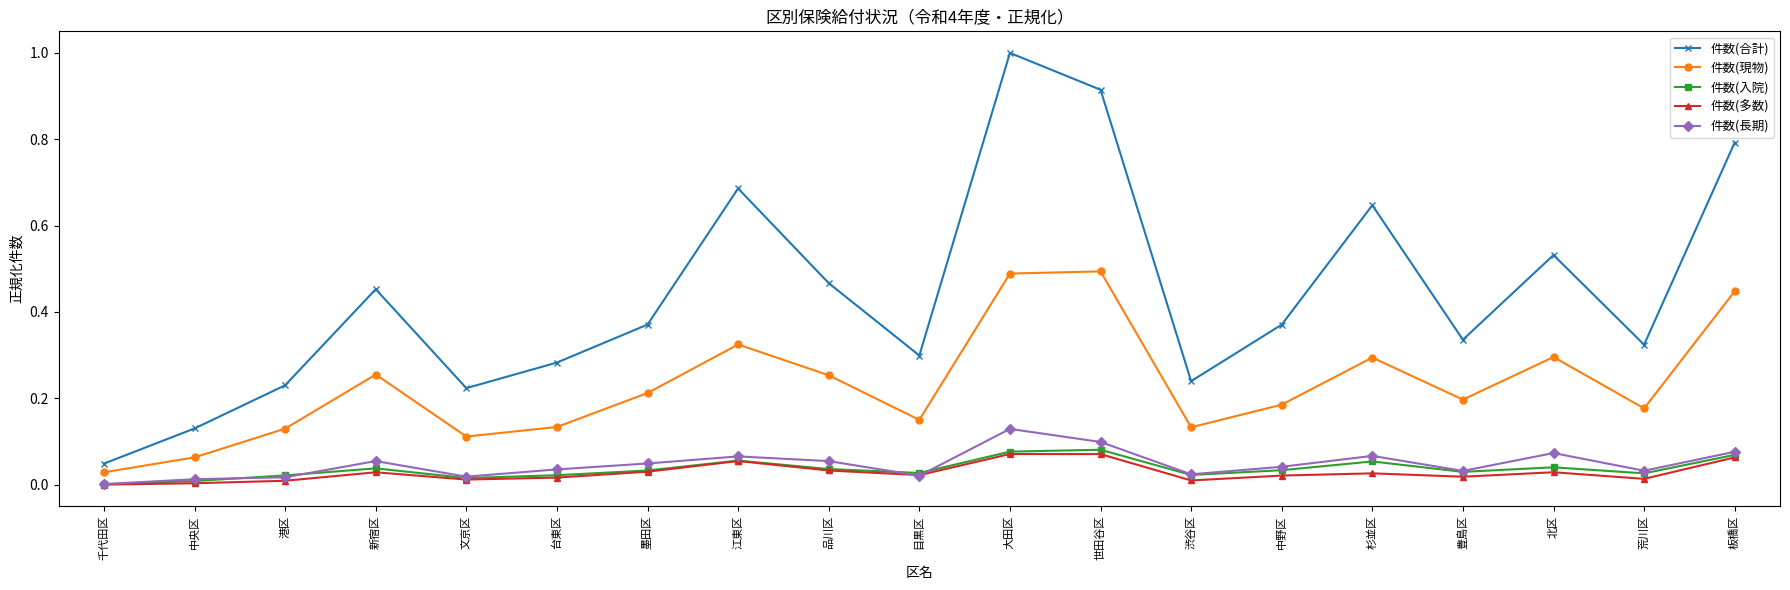

Is it true that 件数(入院) equals 0.1 at 世田谷区?

True